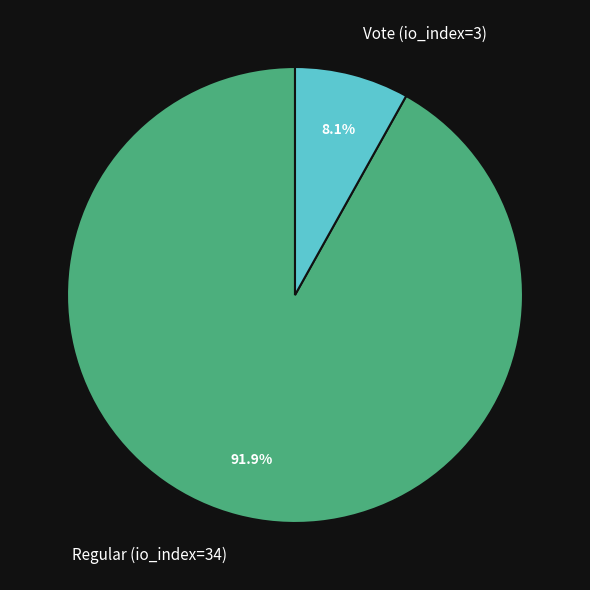

To the nearest percent, what portion does Vote (io_index=3) represent?

8%